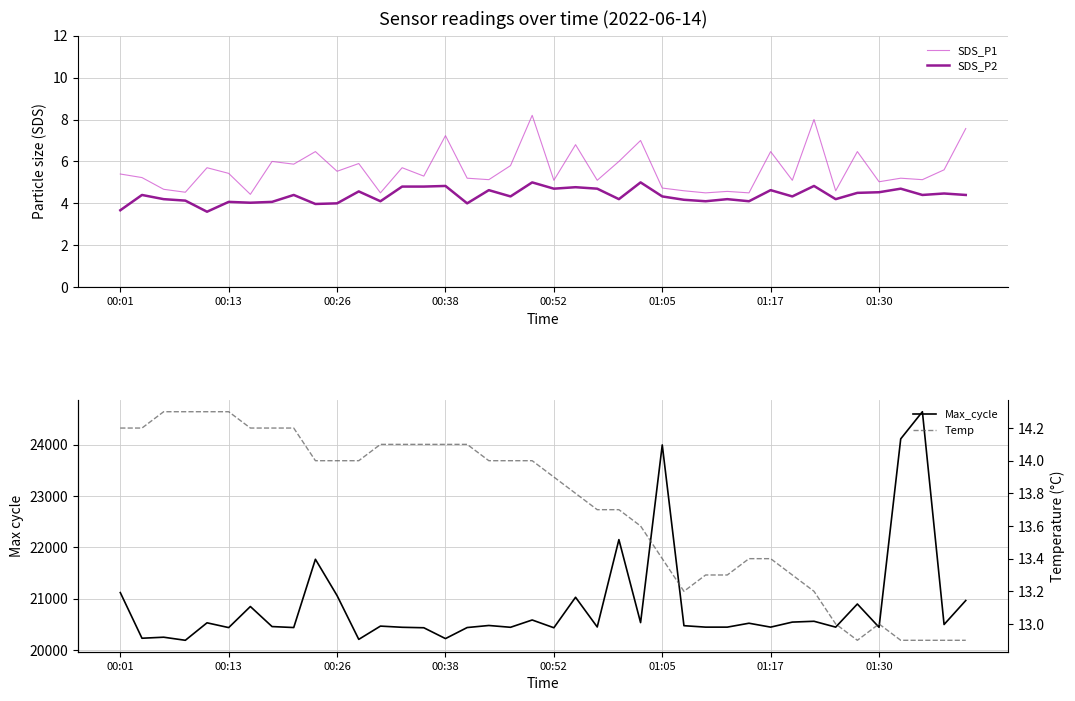

List the series in order of their peak value, highest first.

Max_cycle, Temp, SDS_P1, SDS_P2